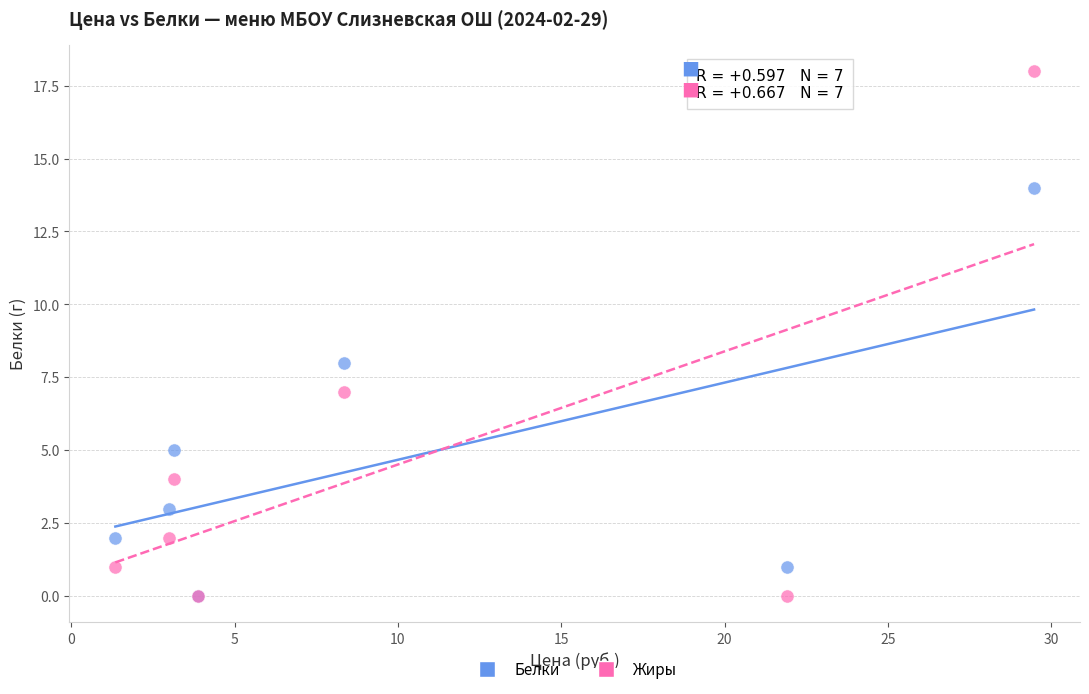

Which series contains the highest Y value?

Жиры